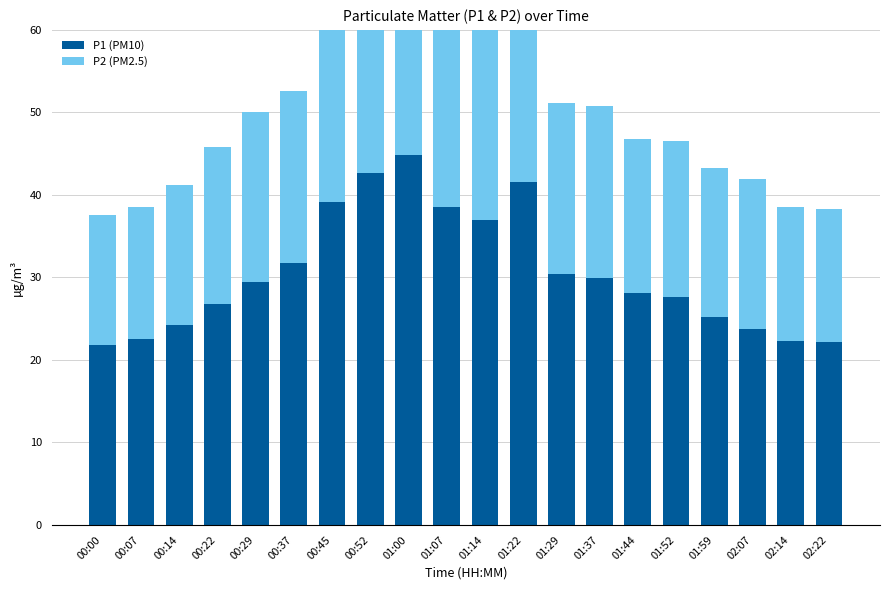

Reading left to right, extract all data points from this chart.

P1 (PM10): 21.8	22.5	24.2	26.8	29.4	31.8	39.1	42.6	44.9	38.6	37.0	41.5	30.4	29.9	28.1	27.6	25.1	23.8	22.2	22.1
P2 (PM2.5): 15.8	16.0	17.1	18.9	20.6	20.8	24.3	23.8	23.0	23.2	24.7	25.8	20.8	20.8	18.8	18.9	18.1	18.2	16.3	16.2